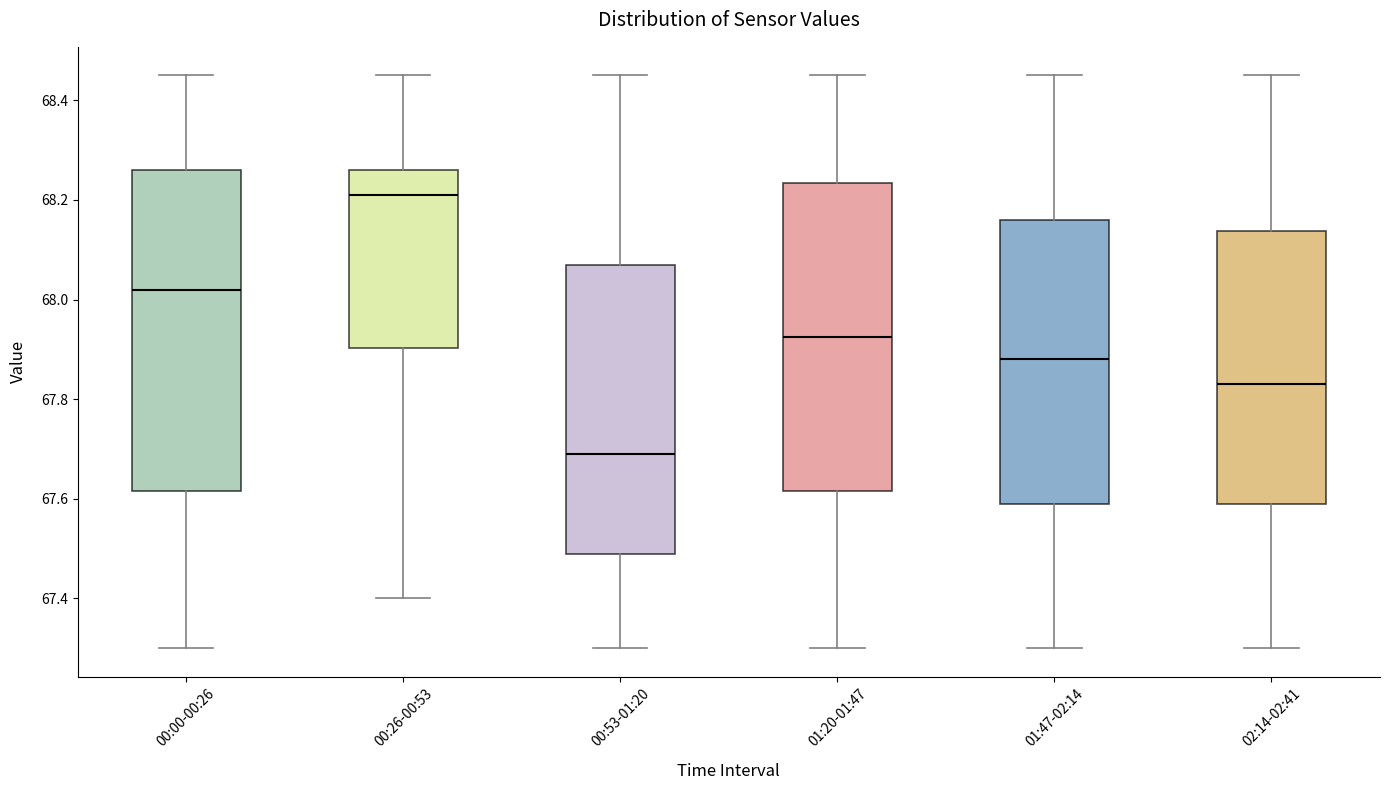

Reading left to right, transcribe this box plot: for each box, give where its median line is, the range the box spans, and where its two whiskers end, as read against the y-axis. The values are not printed on the chart, so give them approximately, as read against the axis.

00:00-00:26: median 68.02, box 67.62 to 68.26, whiskers 67.30 to 68.46
00:26-00:53: median 68.22, box 67.90 to 68.26, whiskers 67.40 to 68.46
00:53-01:20: median 67.70, box 67.50 to 68.08, whiskers 67.30 to 68.46
01:20-01:47: median 67.92, box 67.62 to 68.24, whiskers 67.30 to 68.46
01:47-02:14: median 67.88, box 67.60 to 68.16, whiskers 67.30 to 68.46
02:14-02:41: median 67.84, box 67.60 to 68.14, whiskers 67.30 to 68.46